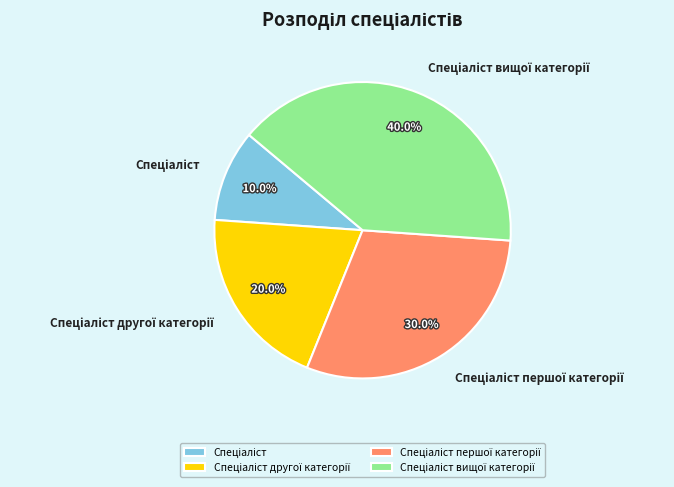

Does any single category account for the majority?

No